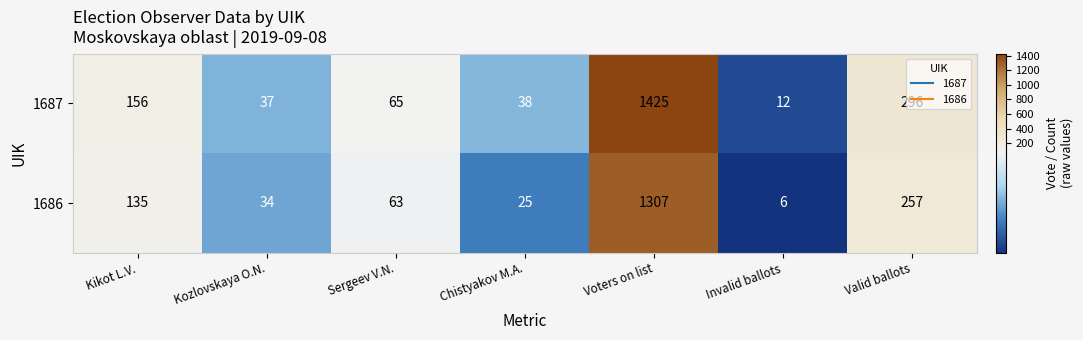

What is the difference between the maximum and second lowest values in the 1687 series?

1388